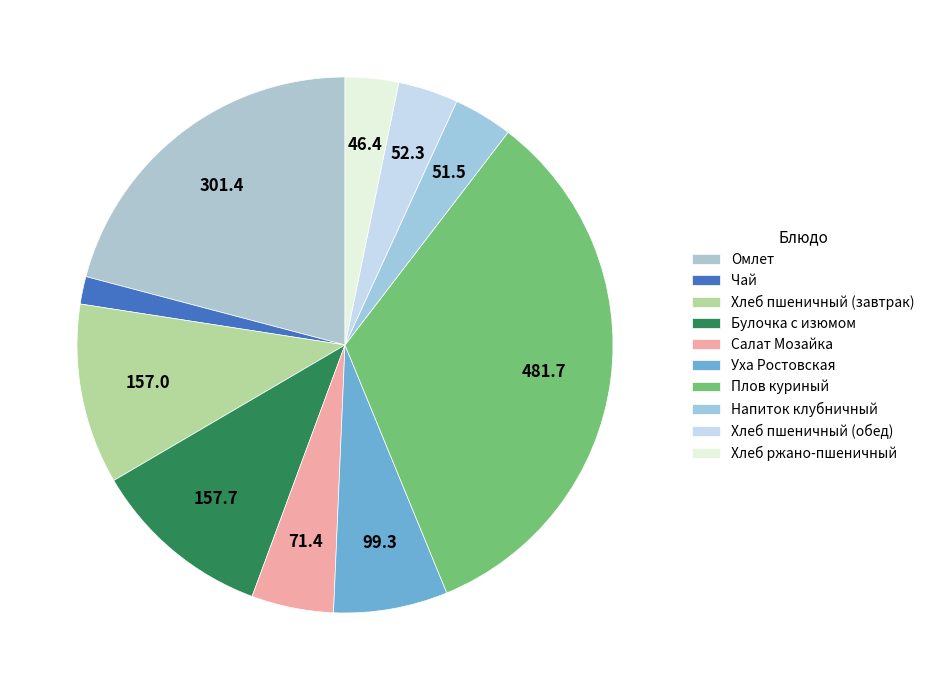

What is the smallest slice in the pie chart?

Чай